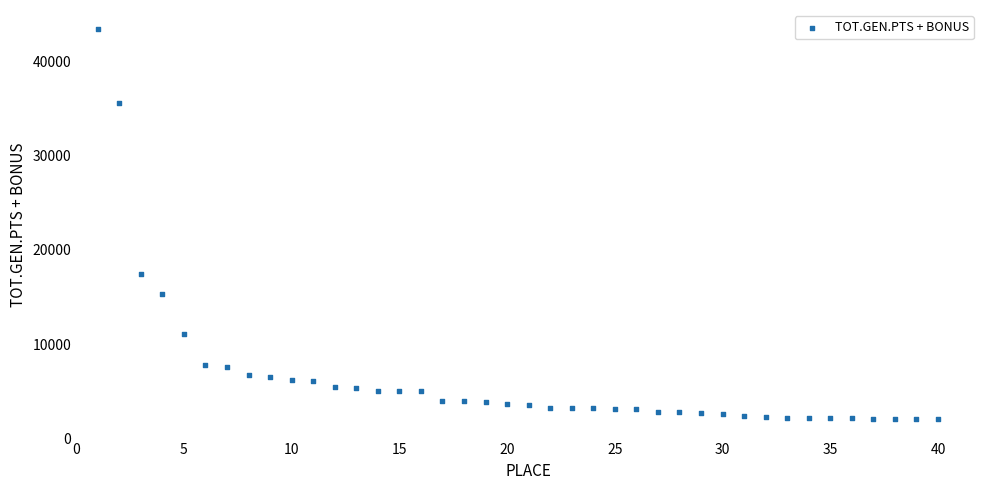

What is the range of Y values (max minus min)?

41294